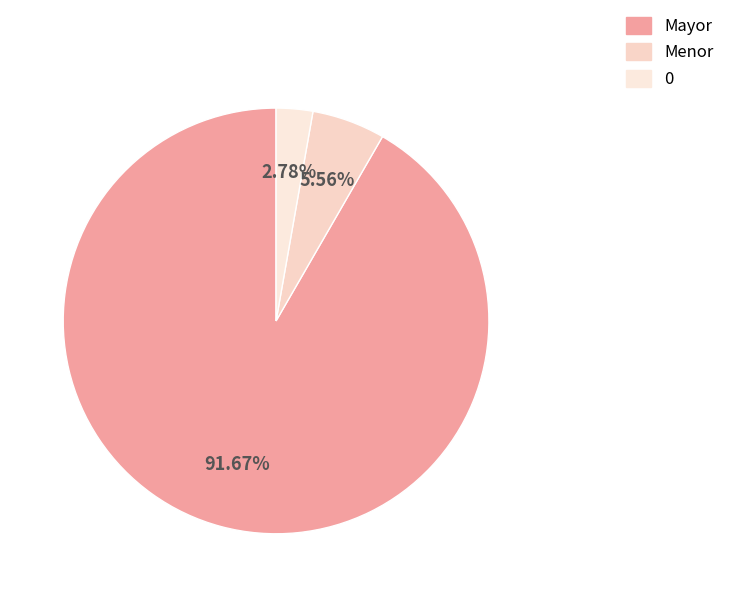

Is it true that Menor is 6% of the pie?

True